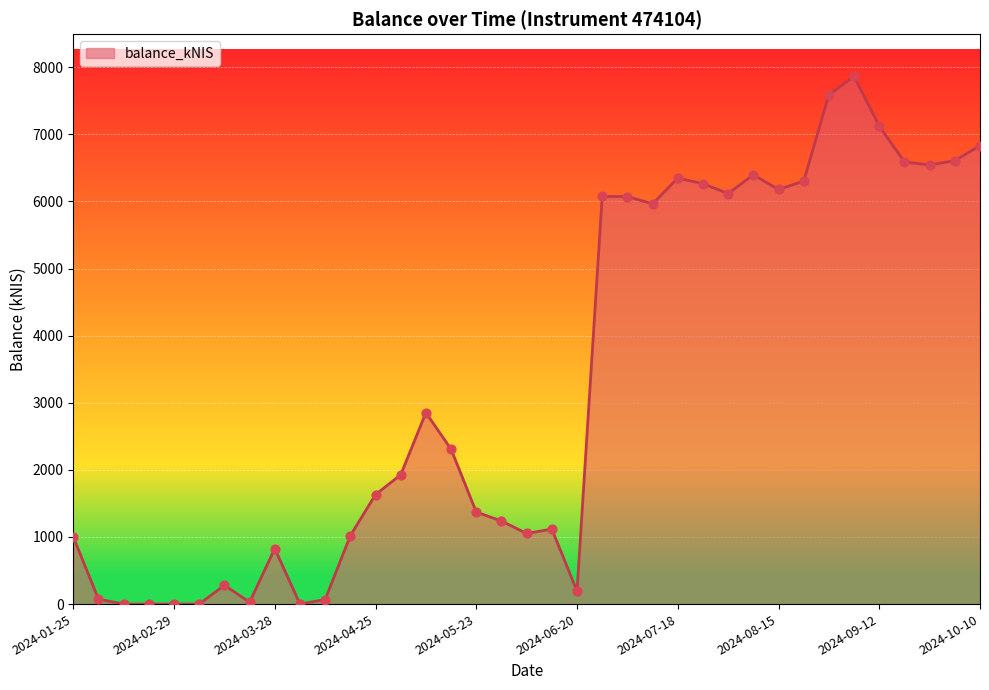

What is the maximum value shown in the chart?

7864.4